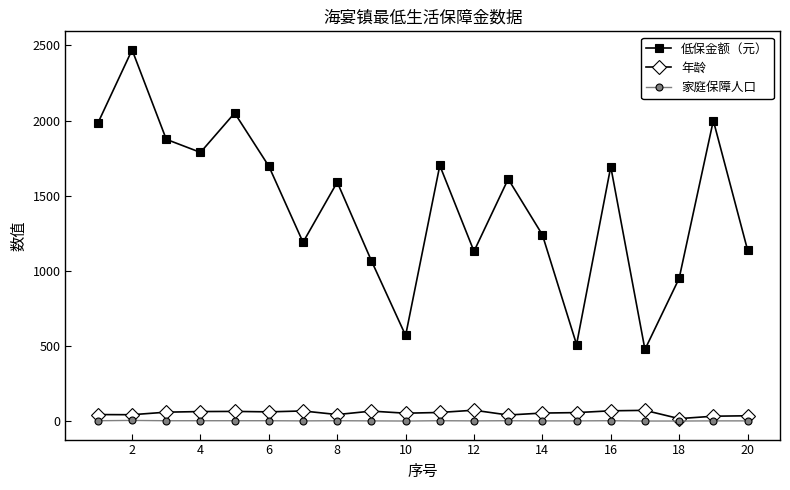

What is the maximum value for 家庭保障人口?

5